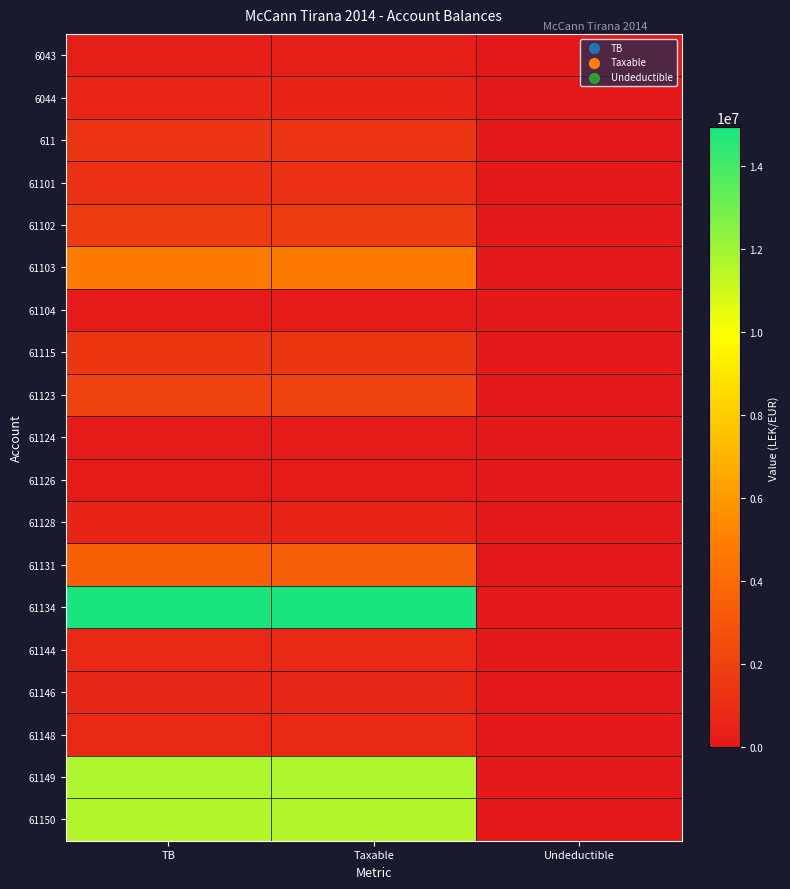

List the series in order of their peak value, lowest first.

61124, 61104, 61126, 6043, 61128, 6044, 61146, 61148, 61144, 61101, 611, 61115, 61102, 61123, 61131, 61103, 61150, 61149, 61134